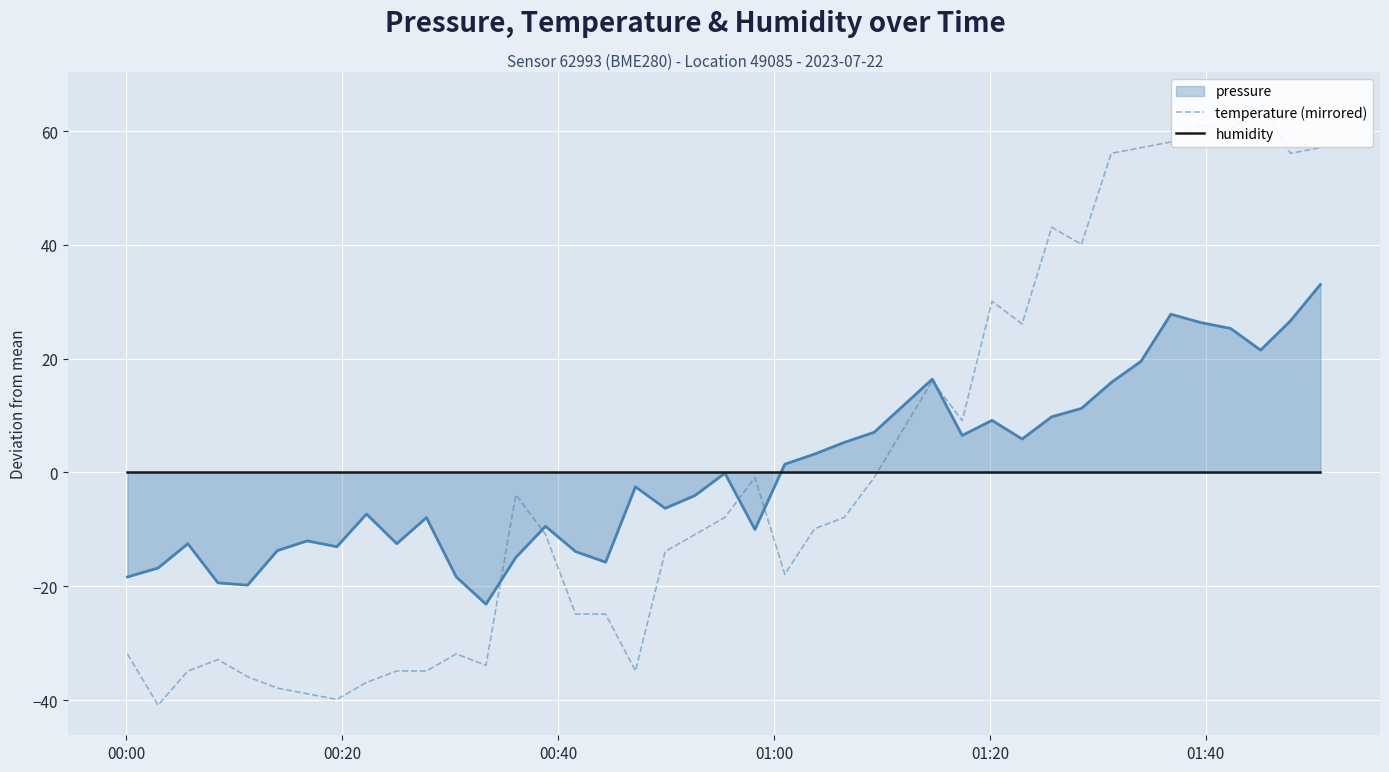

Which series has the largest total across all categories?

humidity